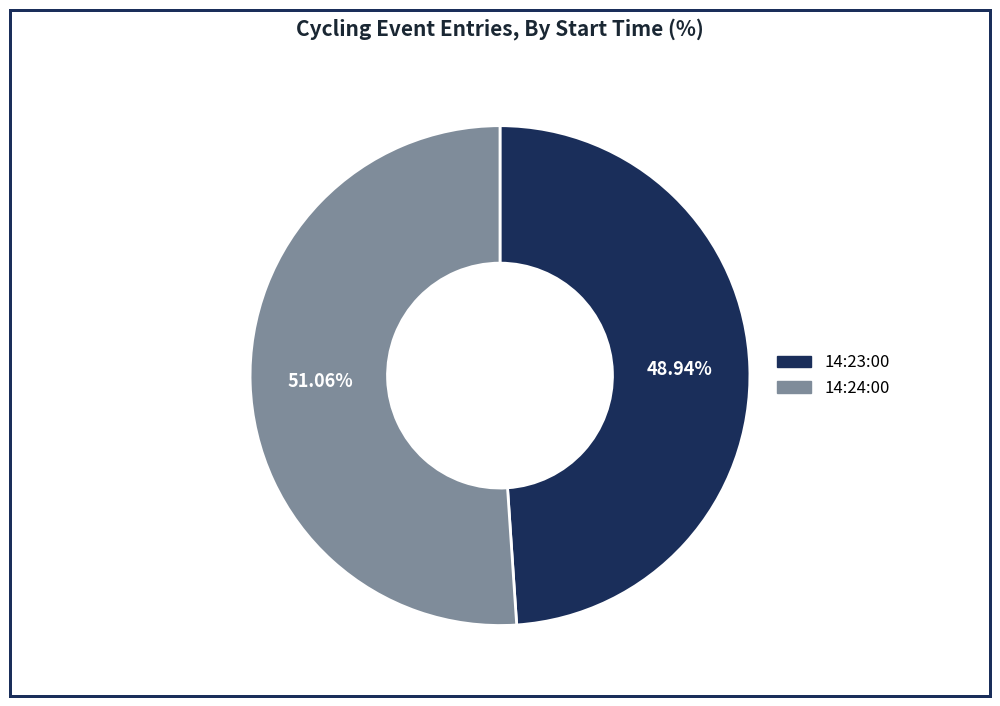

To the nearest percent, what percentage of the pie is 14:24:00?

51%